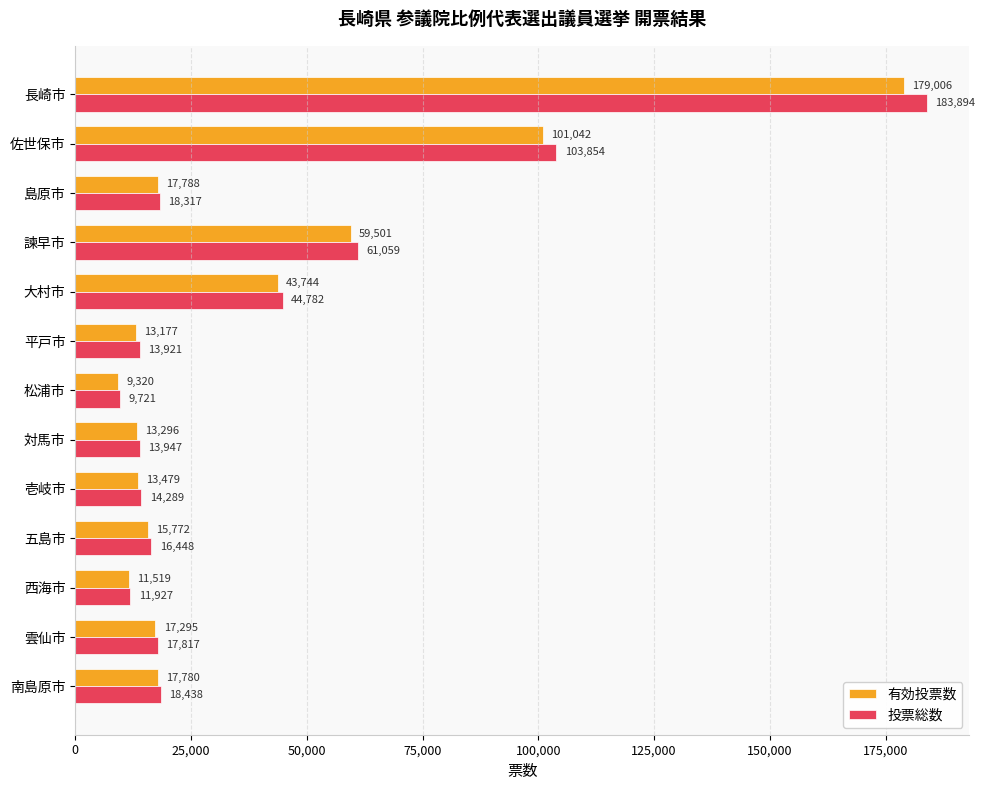

List the labels in order of 有効投票数 value, smallest first.

松浦市, 西海市, 平戸市, 対馬市, 壱岐市, 五島市, 雲仙市, 南島原市, 島原市, 大村市, 諫早市, 佐世保市, 長崎市